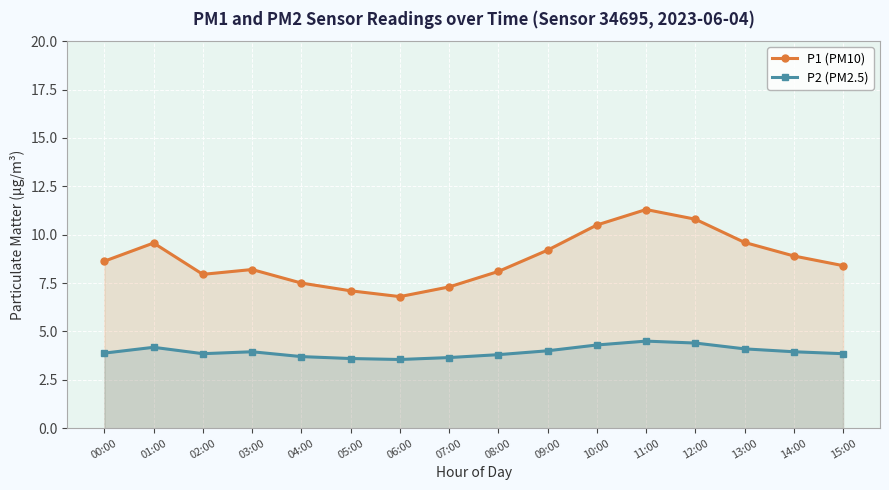

In P2 (PM2.5), how many points are higher than both neighbors (excluding endpoints)?

3